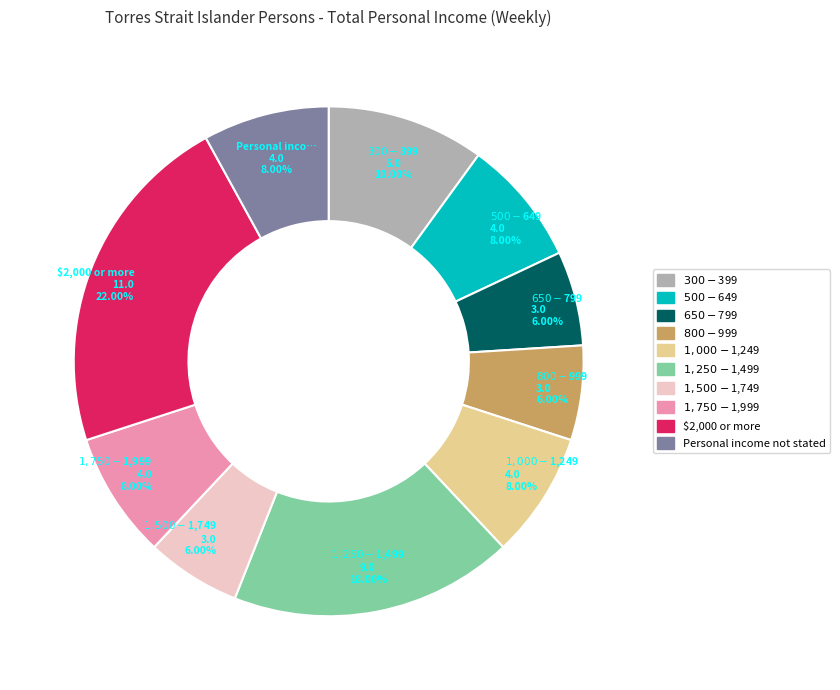

Which slice is the largest?

$2,000 or more